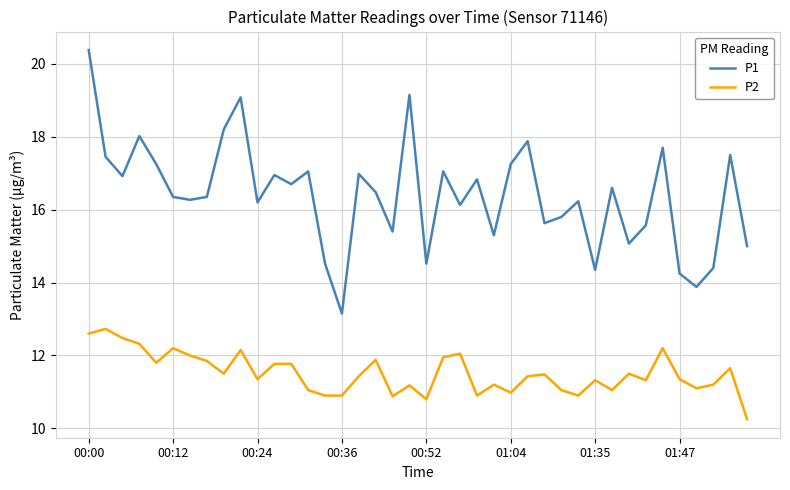

True or false: P1 and P2 intersect in this chart.

False